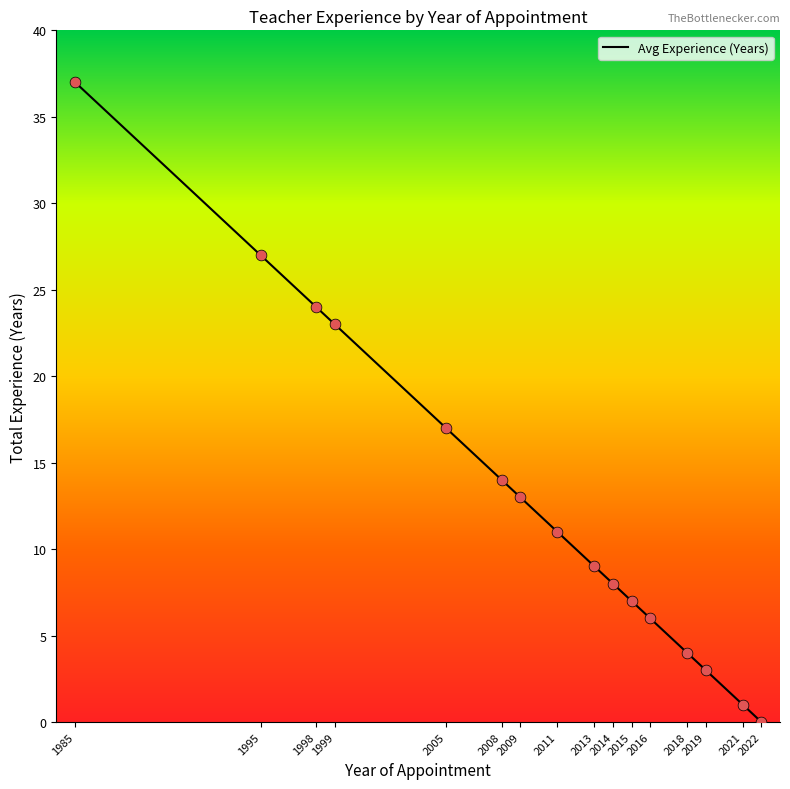

What is the change in value from 1985 to 2022?

-37